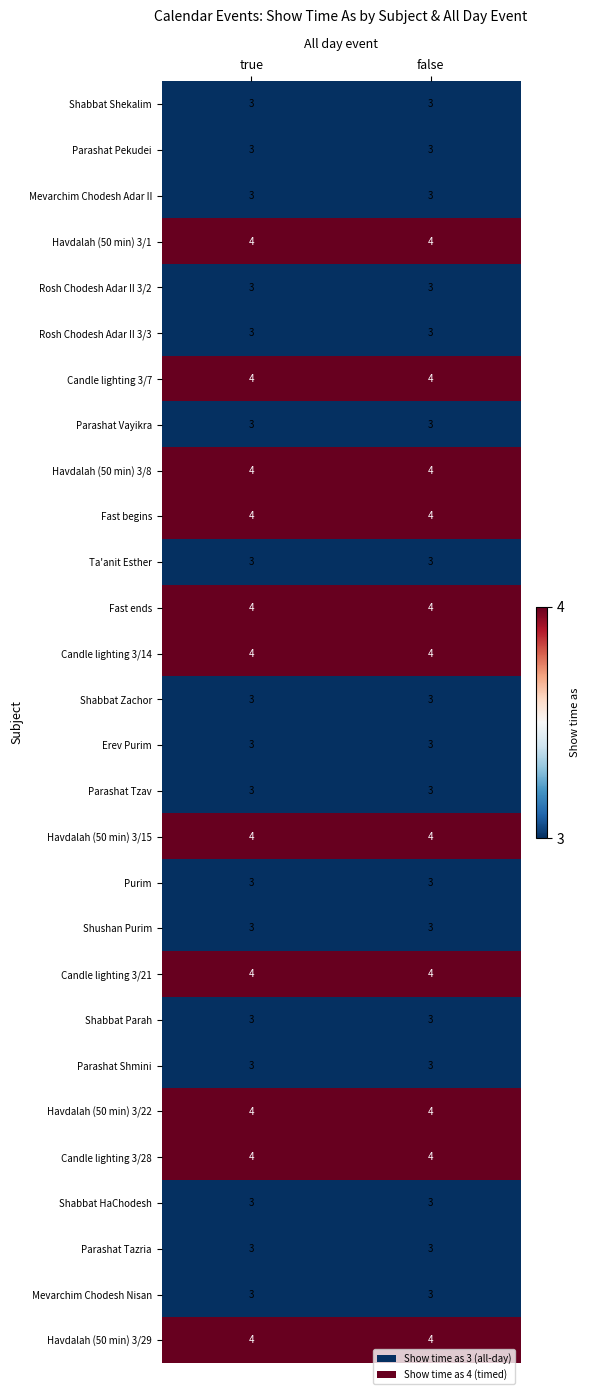

What is the sum of the Havdalah (50 min) 3/22 values at true and false?

8